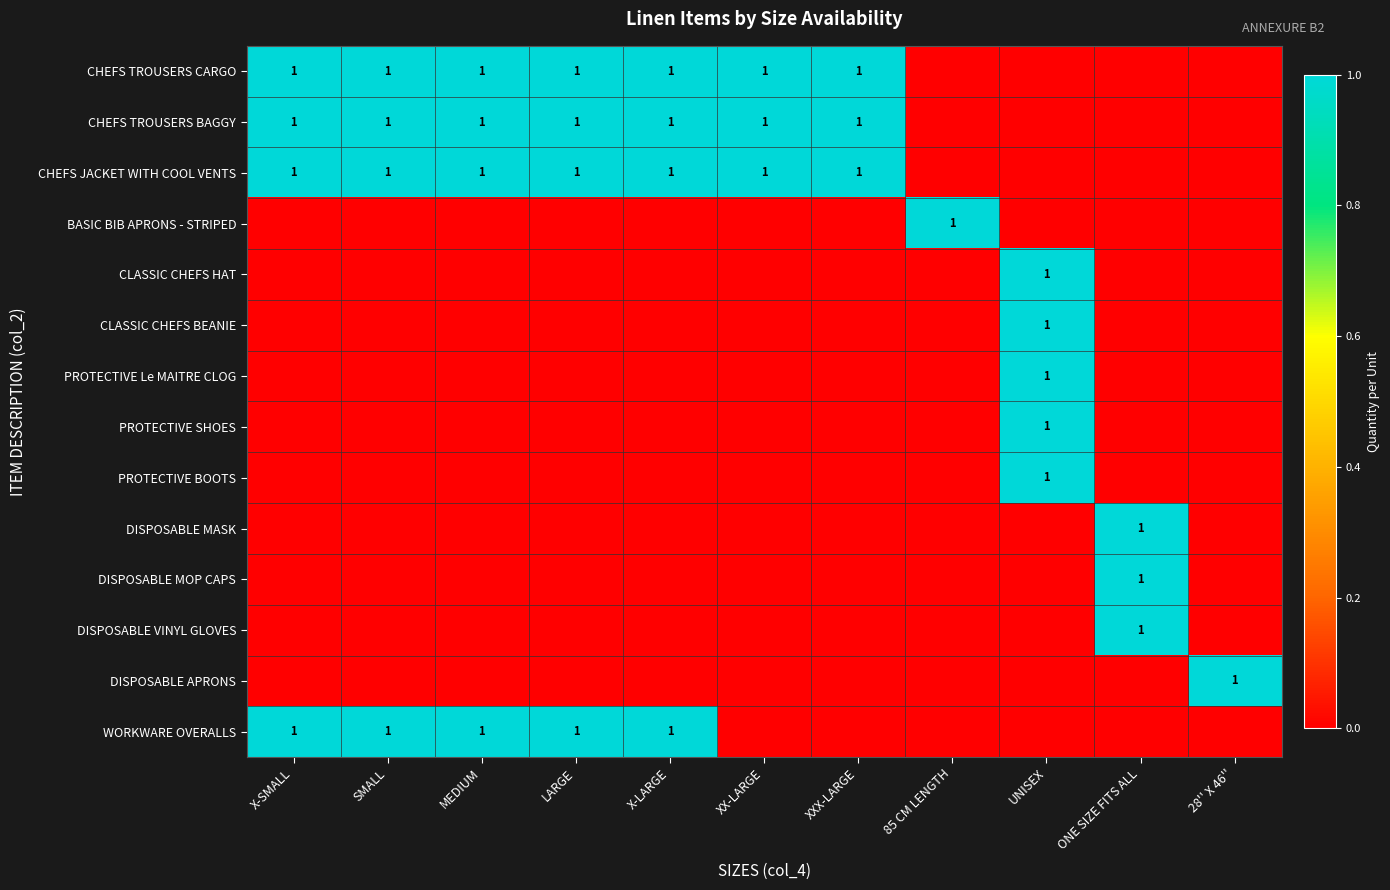

Is it true that DISPOSABLE MASK equals 1 at ONE SIZE FITS ALL?

True